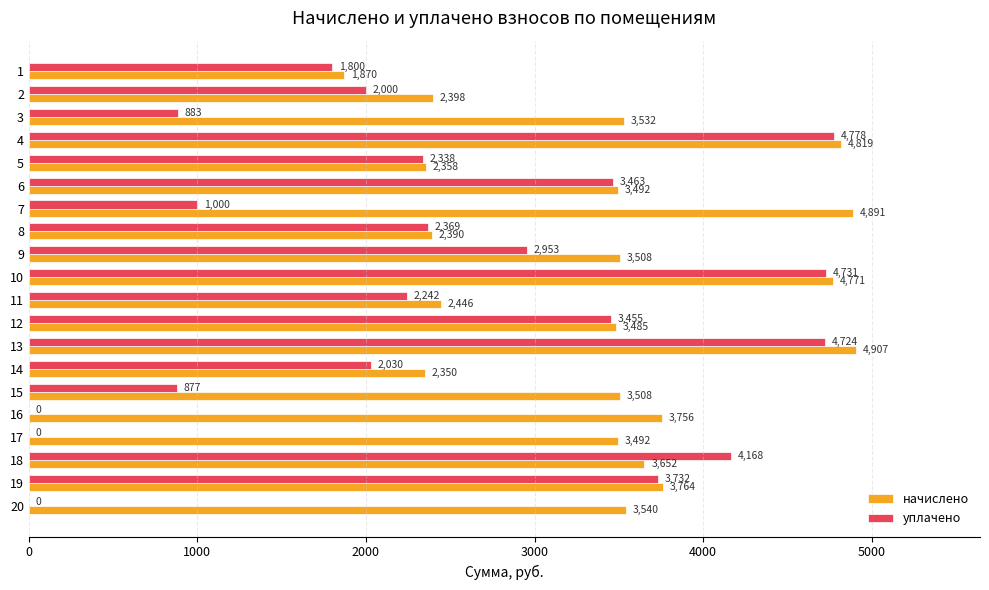

How many positive values does the уплачено series have?

17